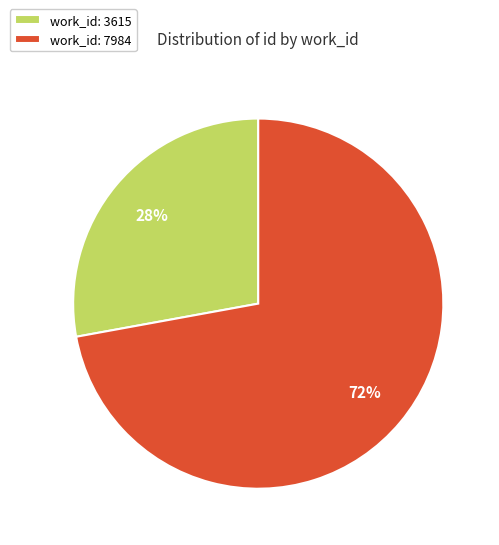

What is the largest slice in the pie chart?

work_id: 7984